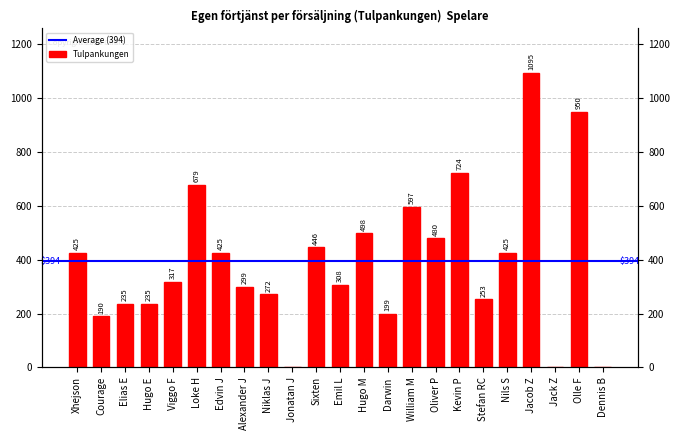

What is the difference between the values at William M and Oliver P?

117